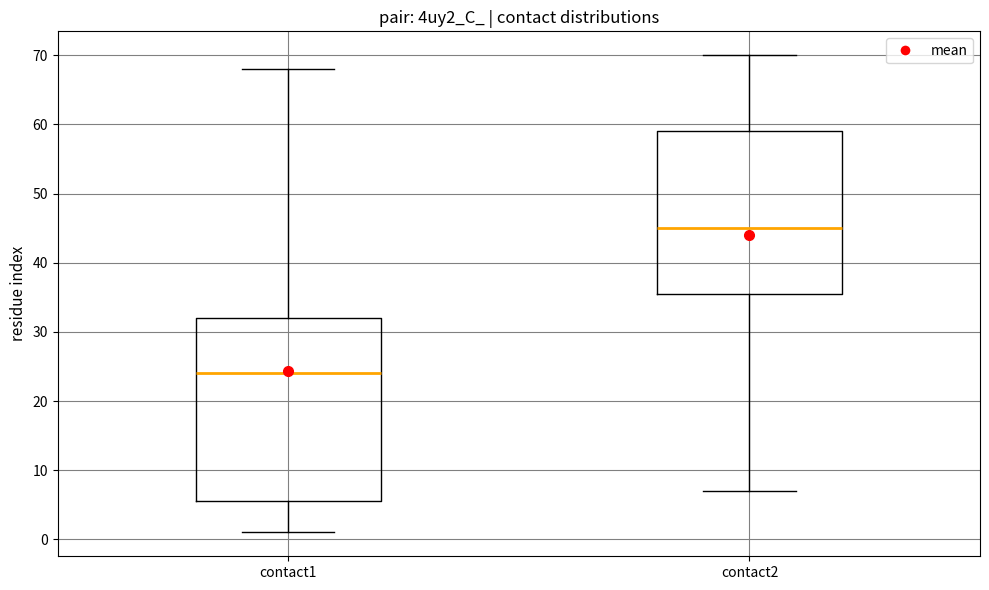

Where does the median line of the box for contact2 sit on the y-axis? The values are not printed on the chart, so give them approximately, as read against the axis.

45